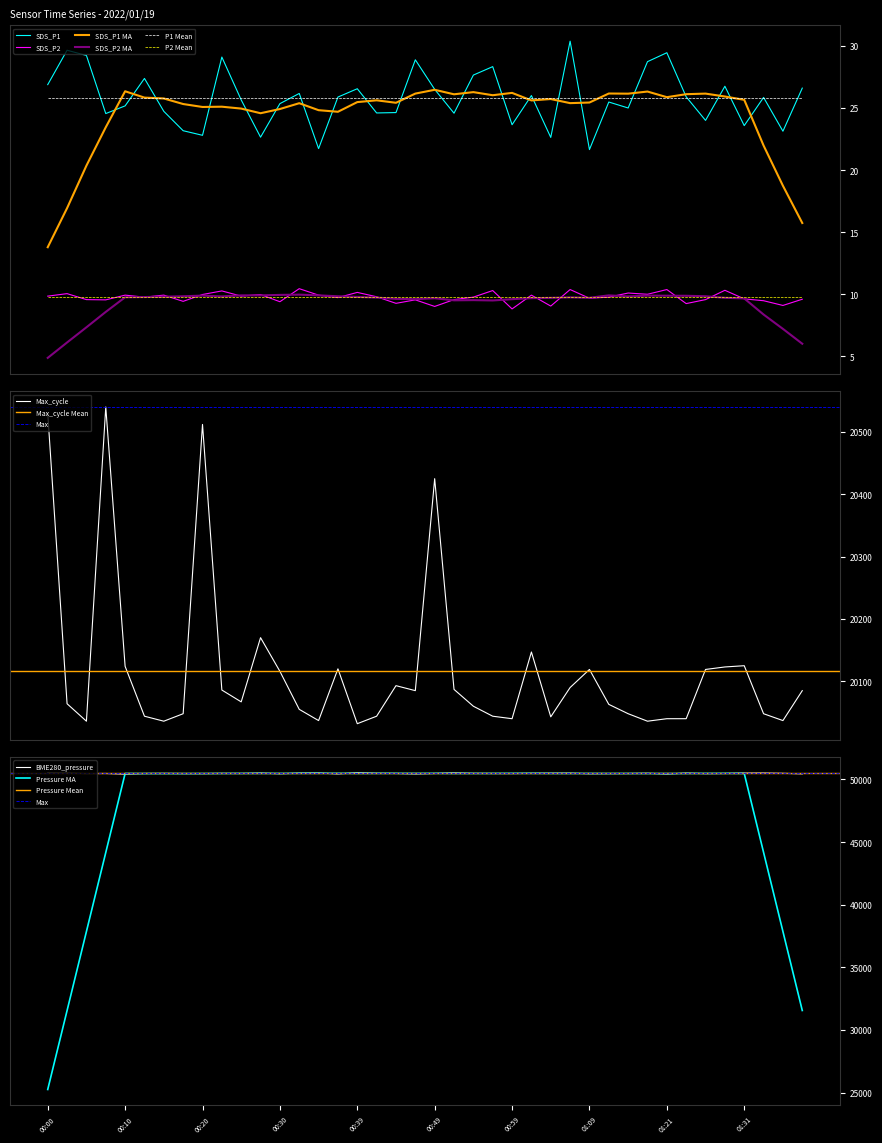

Reading right to left, extract all data points from this chart.

SDS_P1: 01:38=26.6	01:36=23.1	01:33=25.9	01:31=23.6	01:28=26.8	01:26=24.0	01:24=25.9	01:21=29.4	01:19=28.7	01:16=25.0	01:11=25.5	01:09=21.6	01:06=30.4	01:04=22.6	01:01=26.0	00:59=23.6	00:56=28.3	00:54=27.6	00:52=24.6	00:49=26.5	00:47=28.9	00:44=24.6	00:42=24.6	00:39=26.6	00:37=25.9	00:35=21.7	00:32=26.2	00:30=25.4	00:27=22.6	00:25=25.6	00:22=29.1	00:20=22.8	00:17=23.2	00:15=24.7	00:12=27.4	00:10=25.2	00:07=24.6	00:05=29.2	00:03=29.6	00:00=26.9
SDS_P2: 01:38=9.6	01:36=9.1	01:33=9.5	01:31=9.6	01:28=10.3	01:26=9.6	01:24=9.2	01:21=10.4	01:19=10.0	01:16=10.1	01:11=9.8	01:09=9.7	01:06=10.4	01:04=9.1	01:01=9.9	00:59=8.8	00:56=10.3	00:54=9.8	00:52=9.6	00:49=9.0	00:47=9.6	00:44=9.3	00:42=9.8	00:39=10.2	00:37=9.7	00:35=9.9	00:32=10.4	00:30=9.4	00:27=10.0	00:25=9.8	00:22=10.3	00:20=10.0	00:17=9.4	00:15=9.9	00:12=9.8	00:10=9.9	00:07=9.6	00:05=9.6	00:03=10.1	00:00=9.8
Max_cycle: 01:38=20085.0	01:36=20037.0	01:33=20048.0	01:31=20125.0	01:28=20123.0	01:26=20119.0	01:24=20040.0	01:21=20040.0	01:19=20036.0	01:16=20048.0	01:11=20063.0	01:09=20119.0	01:06=20090.0	01:04=20043.0	01:01=20147.0	00:59=20040.0	00:56=20044.0	00:54=20060.0	00:52=20087.0	00:49=20425.0	00:47=20085.0	00:44=20093.0	00:42=20044.0	00:39=20032.0	00:37=20120.0	00:35=20037.0	00:32=20055.0	00:30=20116.0	00:27=20170.0	00:25=20067.0	00:22=20086.0	00:20=20512.0	00:17=20048.0	00:15=20036.0	00:12=20044.0	00:10=20124.0	00:07=20540.0	00:05=20036.0	00:03=20064.0	00:00=20530.0
BME280_pressure: 01:38=50451.9	01:36=50493.0	01:33=50514.5	01:31=50508.6	01:28=50479.3	01:26=50467.5	01:24=50506.7	01:21=50444.1	01:19=50494.9	01:16=50475.3	01:11=50471.4	01:09=50461.7	01:06=50502.8	01:04=50498.8	01:01=50491.0	00:59=50473.4	00:56=50479.3	00:54=50487.1	00:52=50522.3	00:49=50479.3	00:47=50448.0	00:44=50481.2	00:42=50493.0	00:39=50536.0	00:37=50448.0	00:35=50514.5	00:32=50502.8	00:30=50461.7	00:27=50506.7	00:25=50479.3	00:22=50485.1	00:20=50471.4	00:17=50475.3	00:15=50487.1	00:12=50479.3	00:10=50430.4	00:07=50479.3	00:05=50471.4	00:03=50506.7	00:00=50518.4